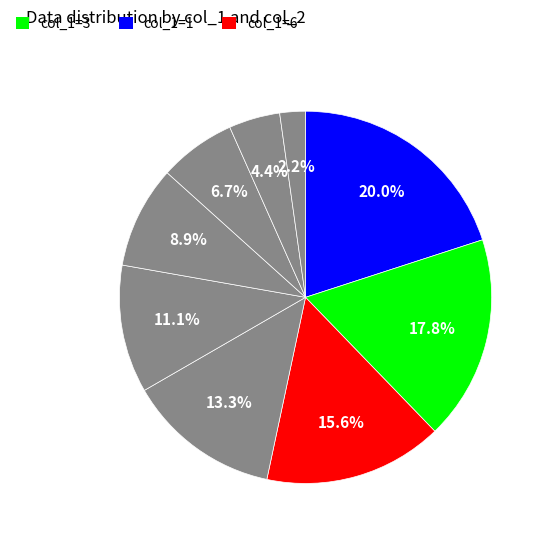

How many slices are in this pie chart?

9